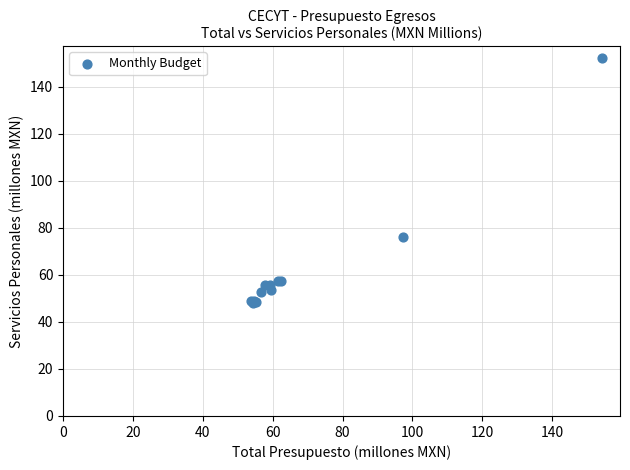

What Y value in the scatter plot is closest to 99?

76.1